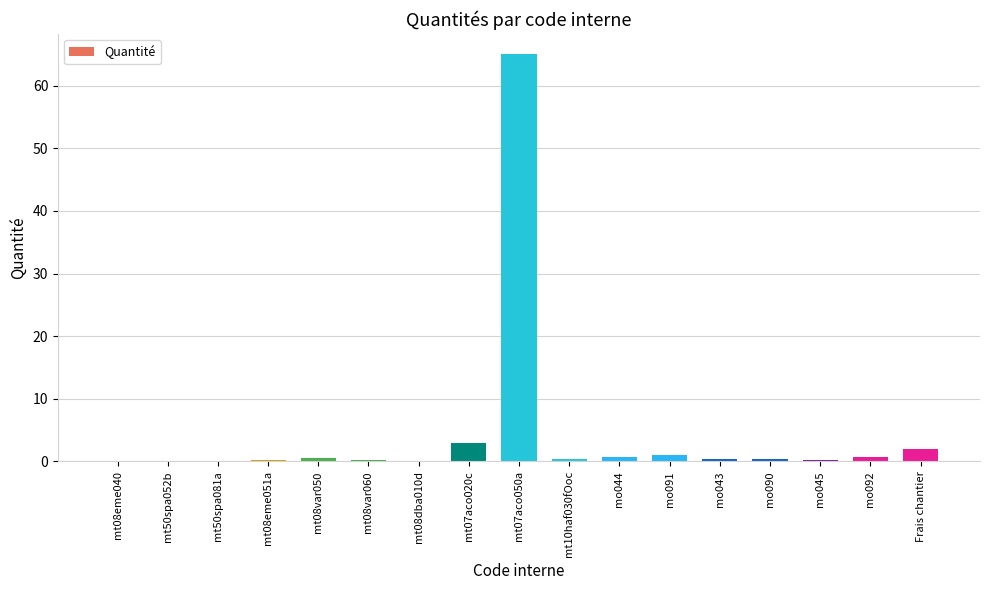

Is it true that the value at mt07aco020c is 5.3?

False